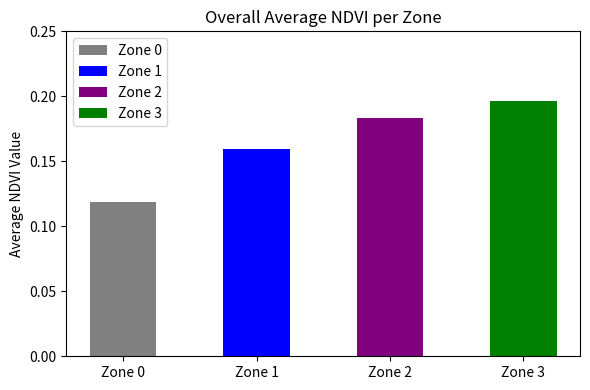

How many values are between 0 and 1?

4